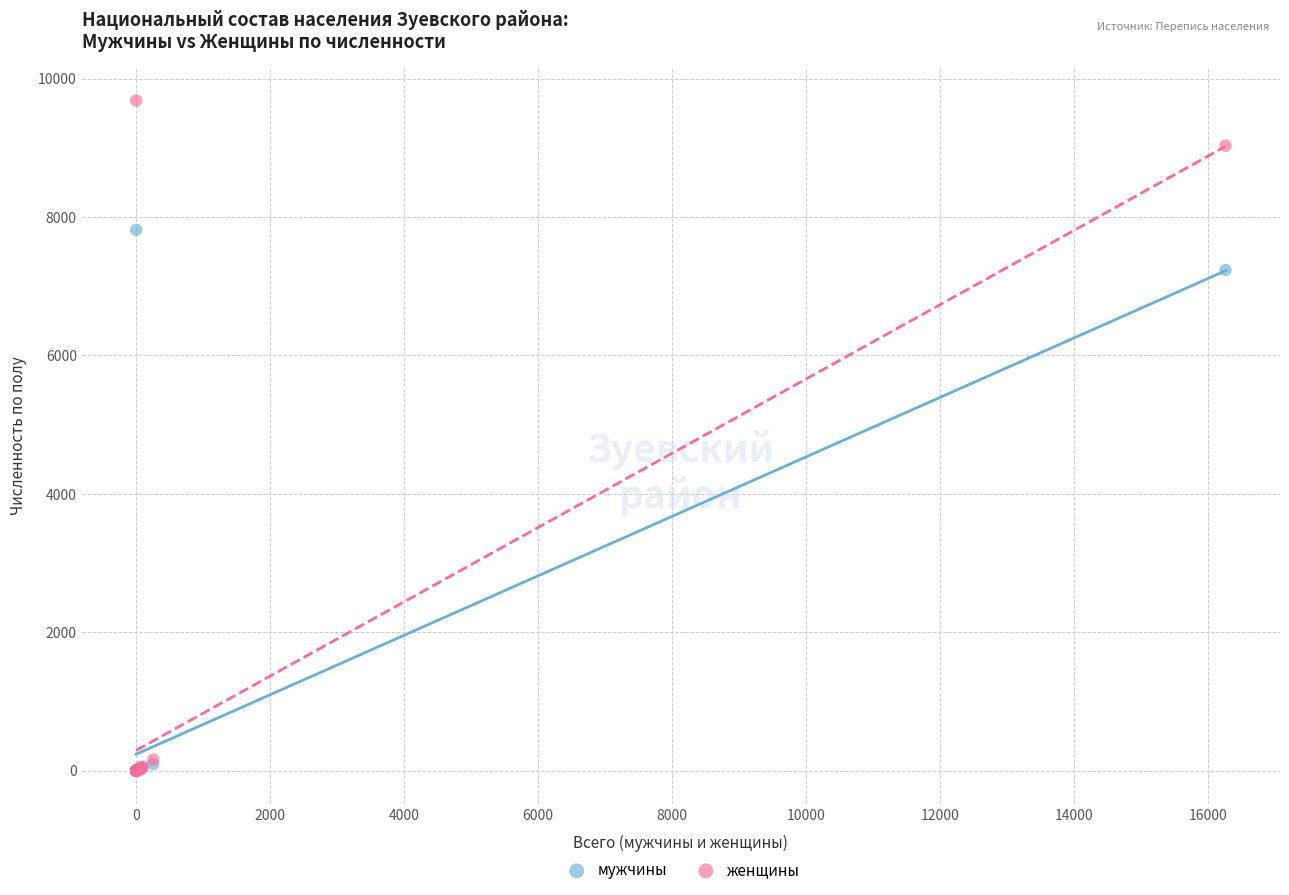

In the женщины series, what Y value is closest to 4841?

9032